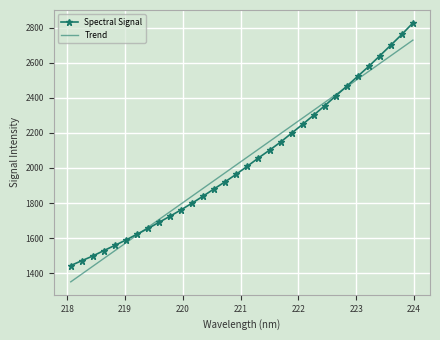

List the series in order of their peak value, lowest first.

Trend, Spectral Signal